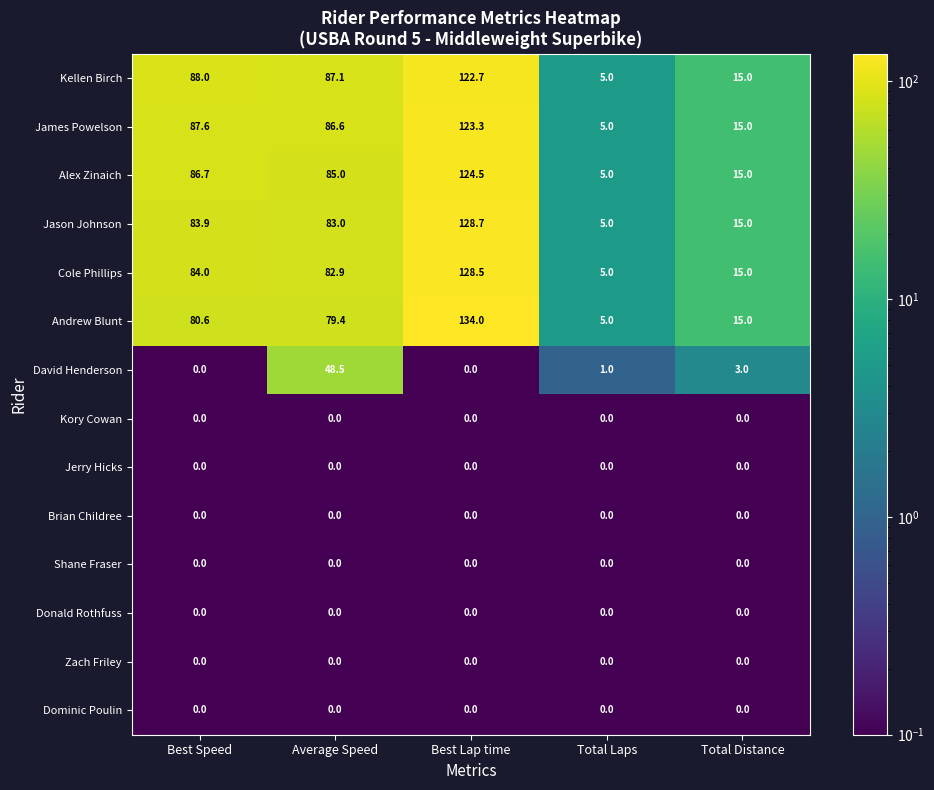

Which category has the lowest value in the Alex Zinaich series?

Total Laps